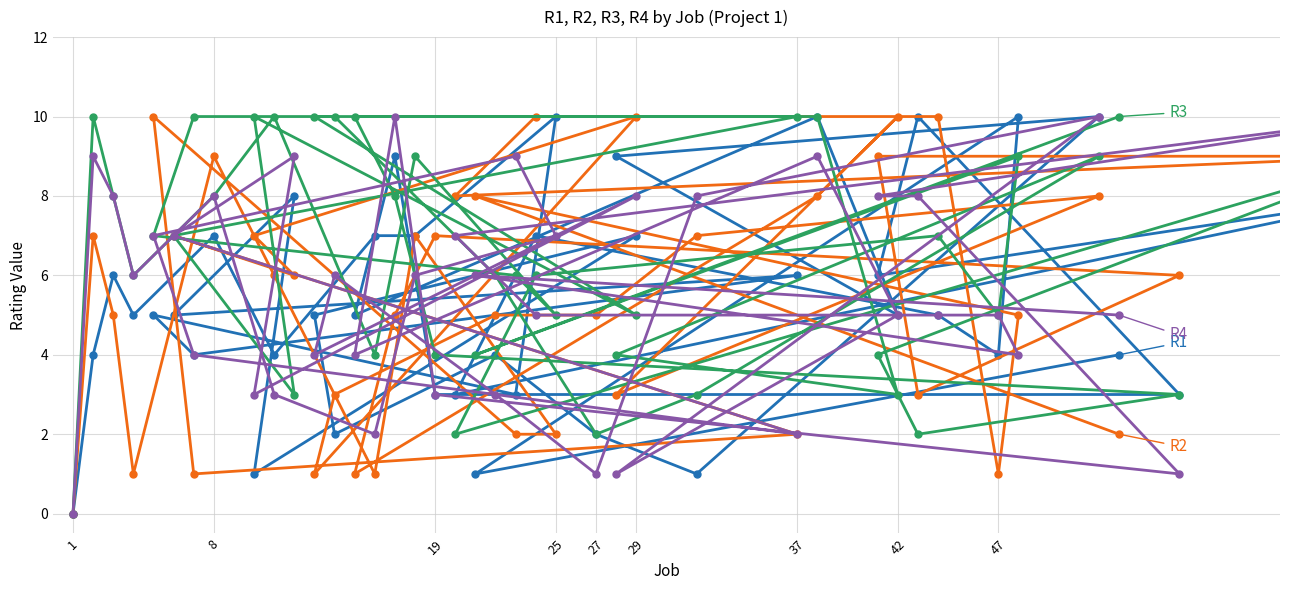

Is the value of R3 at 27 greater than the value of R2 at 25?

Yes